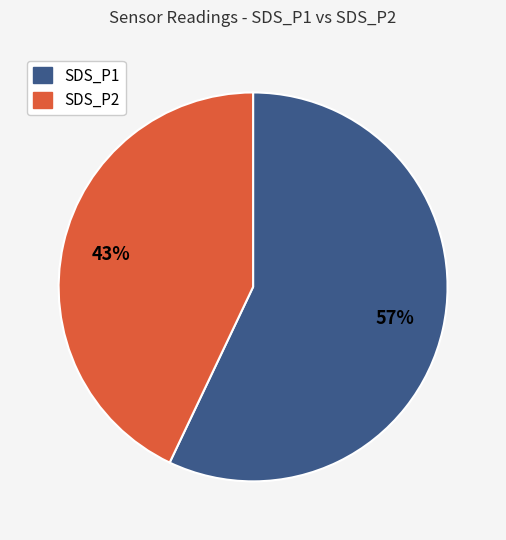

Rank the categories by value from lowest to highest.

SDS_P2, SDS_P1